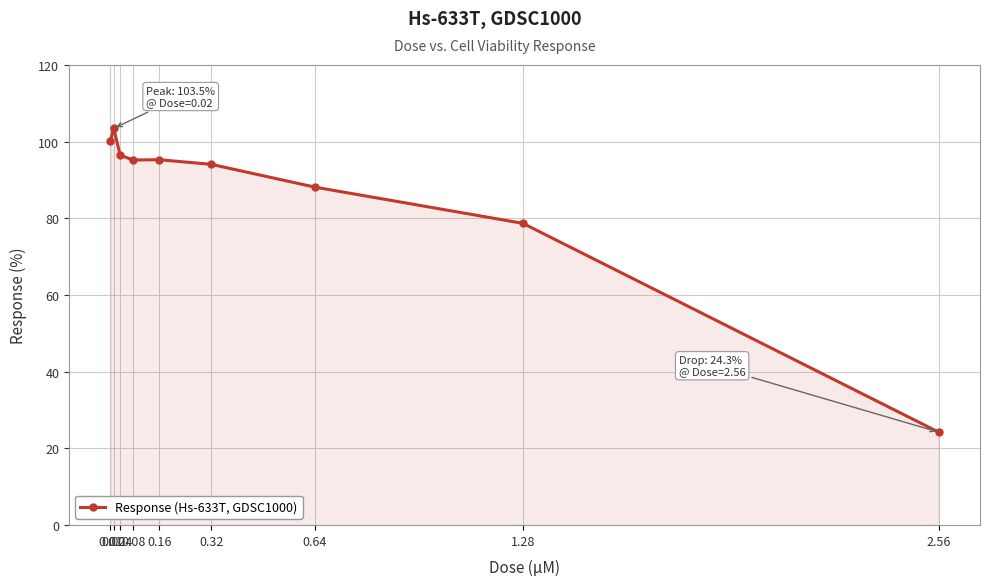

Where is the data nearest to the value 63?

1.28